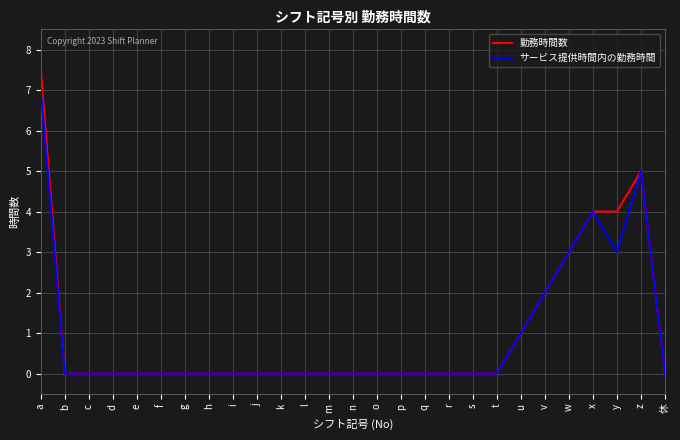

What position from the right is v?

6